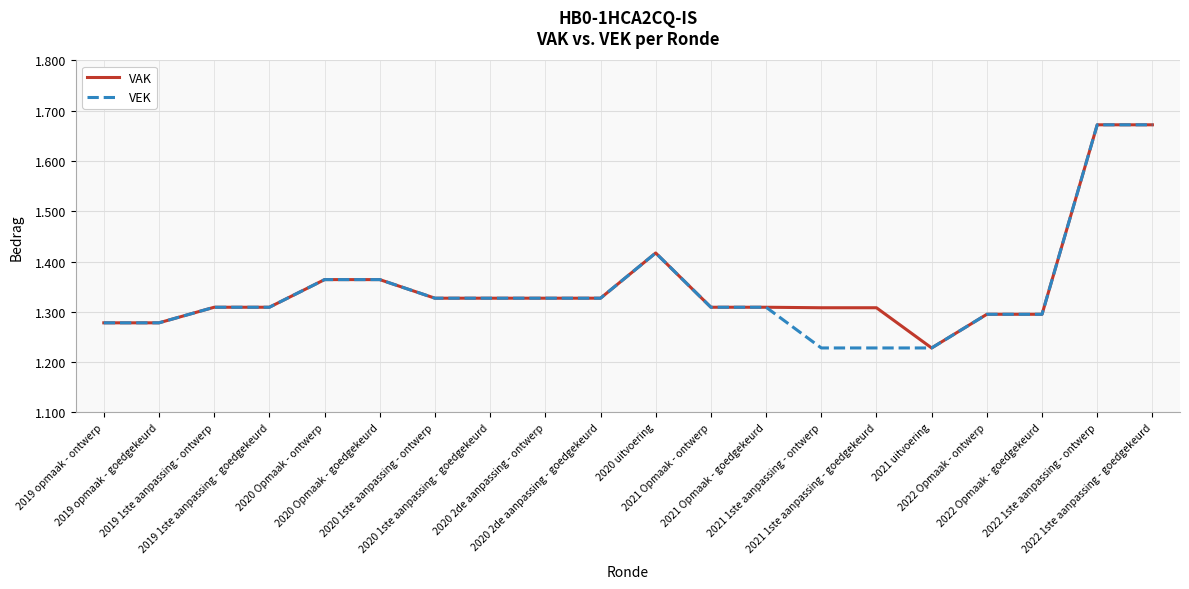

What is the label of the 2nd point from the right?

2022 1ste aanpassing - ontwerp